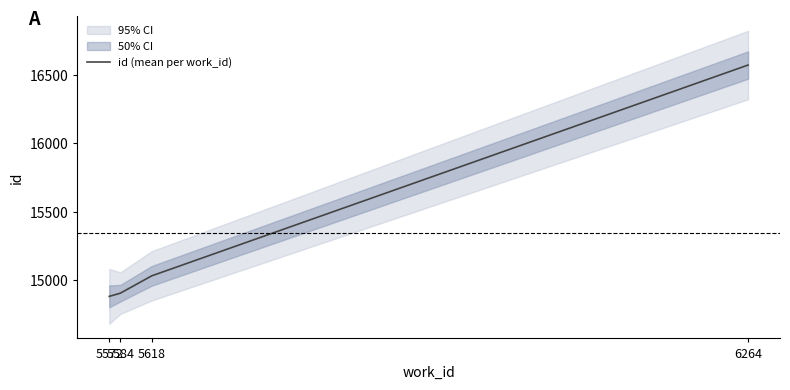

What is the value of the 1st point from the left?

14883.0